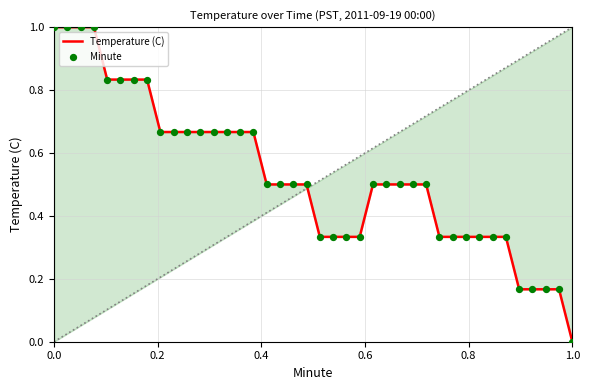

Which series contains the highest Y value?

Temperature (C)